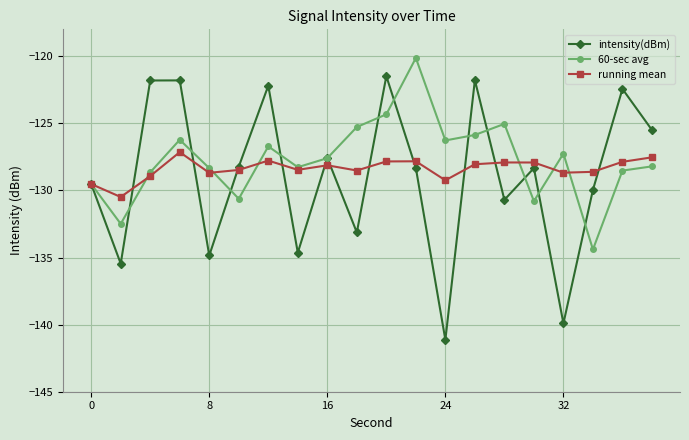

Count the number of data series in this chart.

3